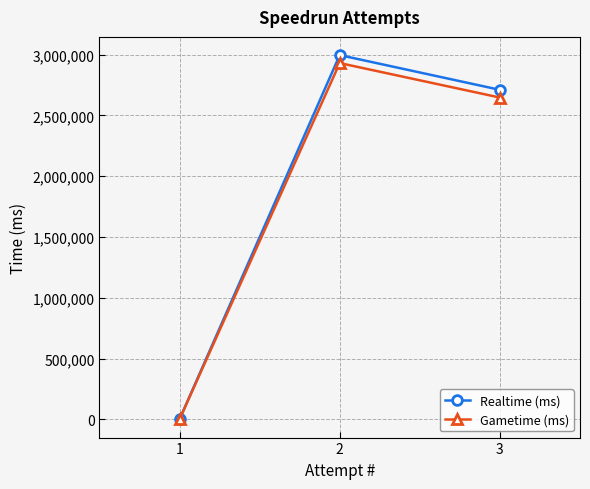

Is the value of Gametime (ms) at 1 greater than the value of Realtime (ms) at 2?

No